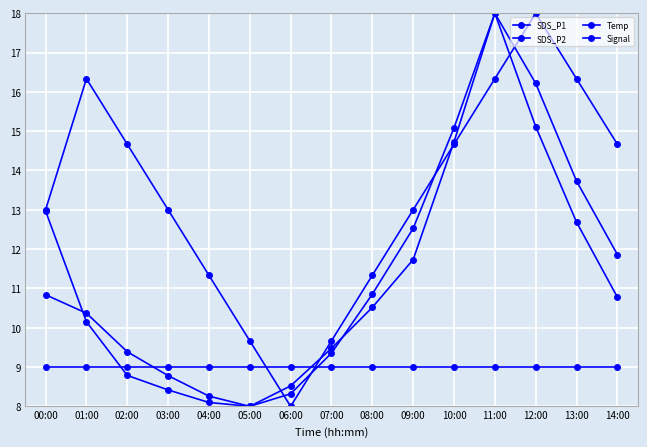

How many values in the SDS_P1 series exceed 10?

9